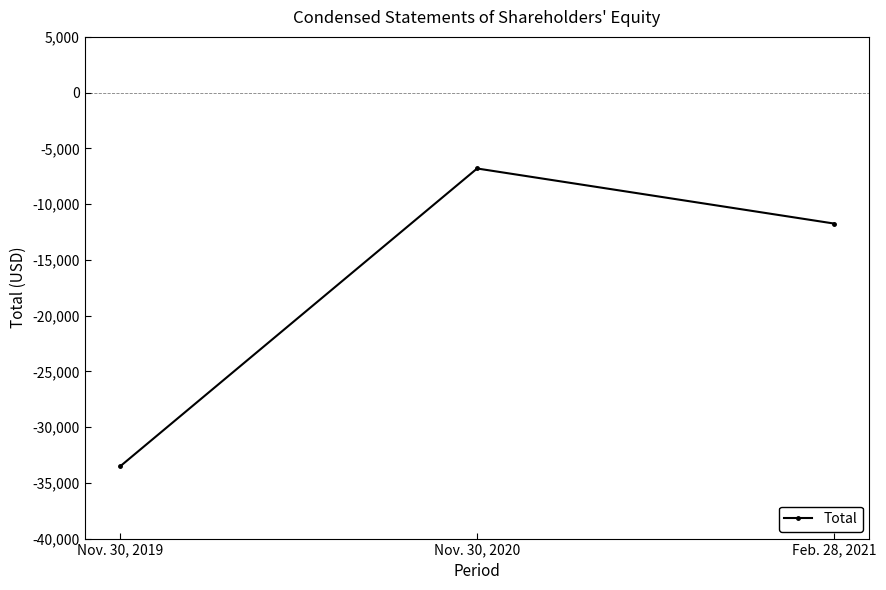

Rank the categories by value from lowest to highest.

Nov. 30, 2019, Feb. 28, 2021, Nov. 30, 2020